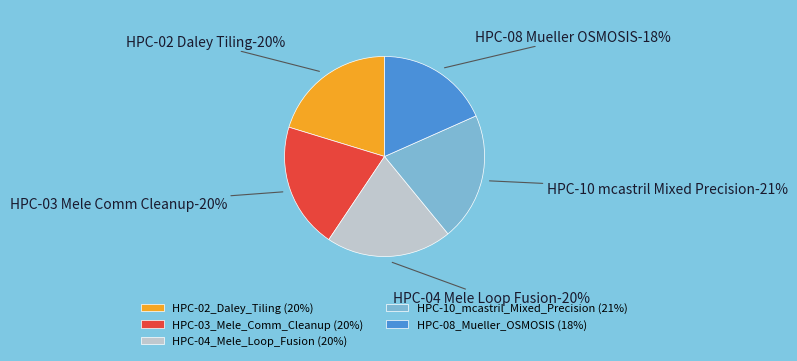

What percentage is the HPC-08_Mueller_OSMOSIS slice, to the nearest percent?

18%